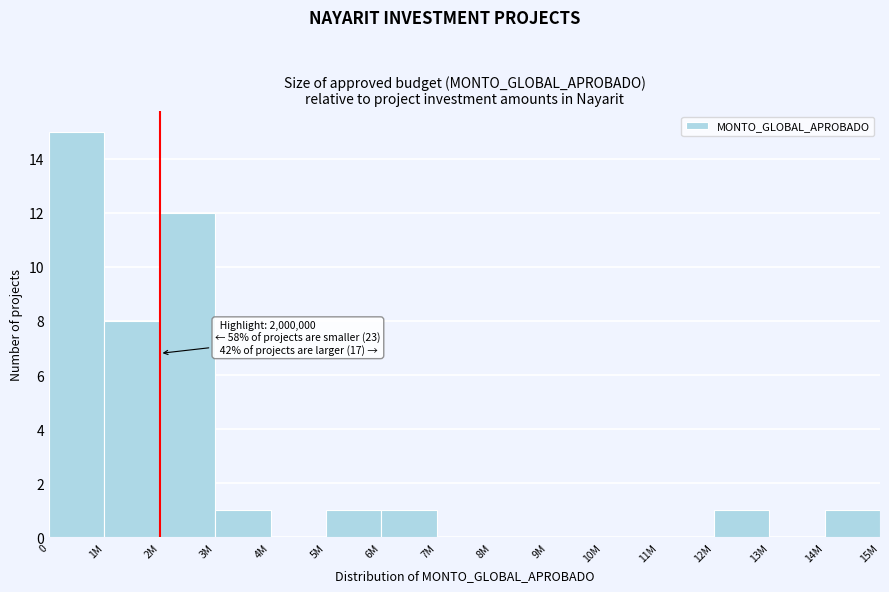

Reading right to left, what are all the values shown in this chart?

14M=1	13M=0	12M=1	11M=0	10M=0	9M=0	8M=0	7M=0	6M=1	5M=1	4M=0	3M=1	2M=12	1M=8	0=15